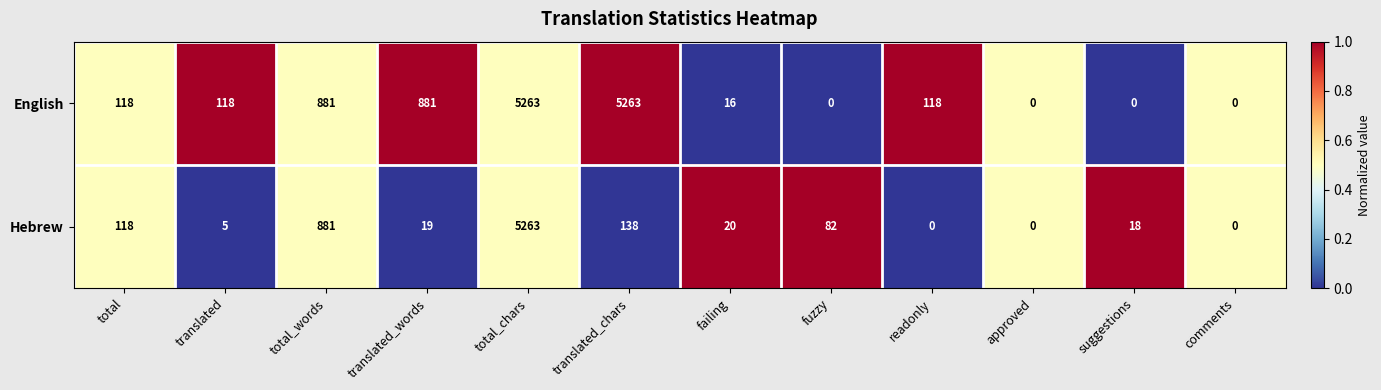

Reading left to right, what are all the values shown in this chart?

English: 118	118	881	881	5263	5263	16	0	118	0	0	0
Hebrew: 118	5	881	19	5263	138	20	82	0	0	18	0